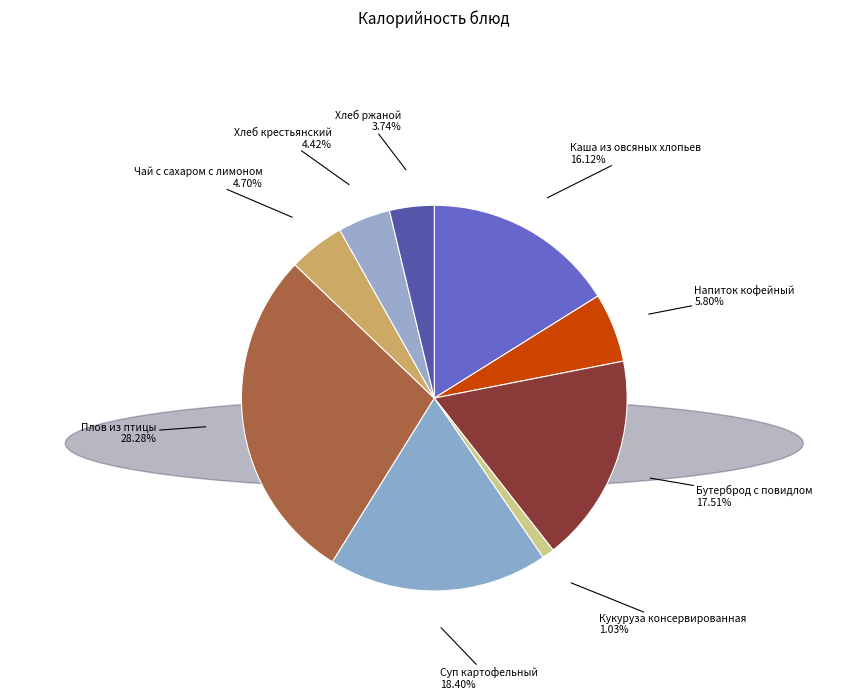

Which has a higher value, Плов из птицы or Напиток кофейный?

Плов из птицы